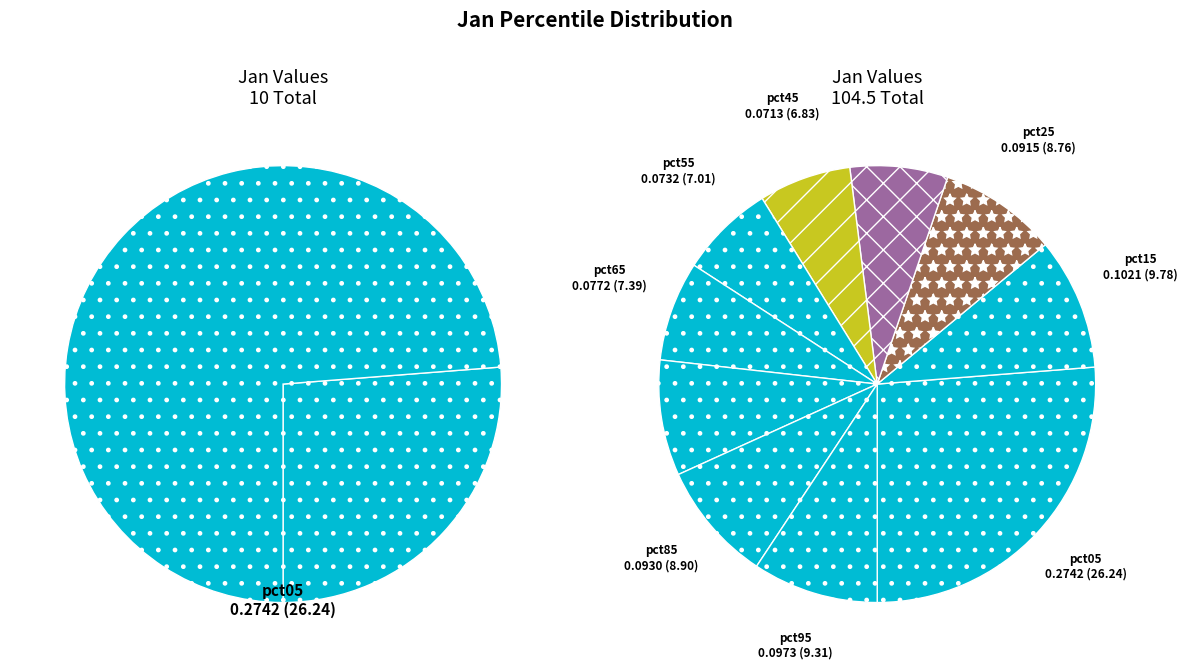

To the nearest percent, what is the difference between the largest and smallest slice percentages?

19%